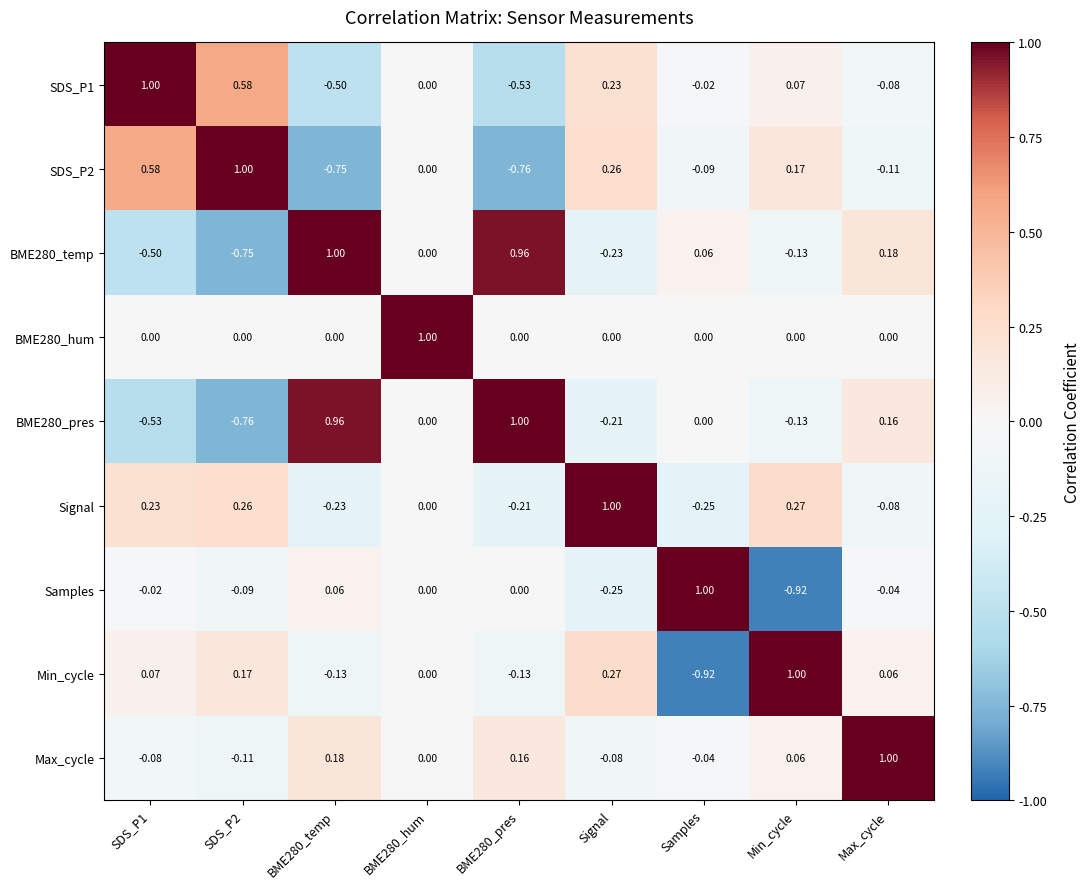

At which category is the sum across all series the highest?

Max_cycle